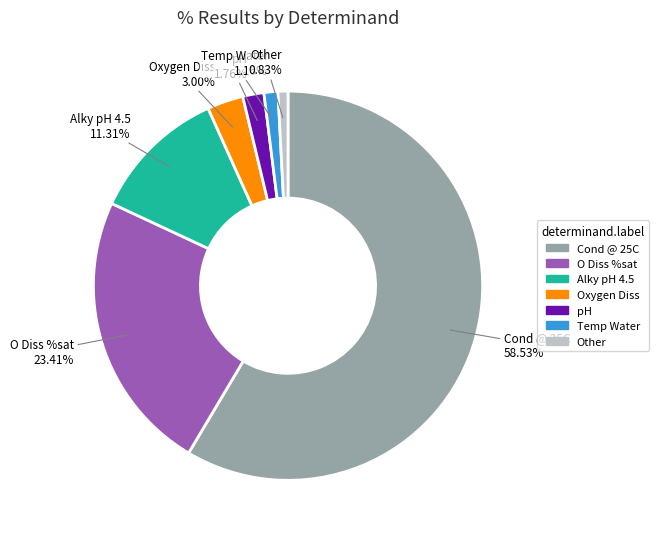

Count the number of slices in the pie.

7